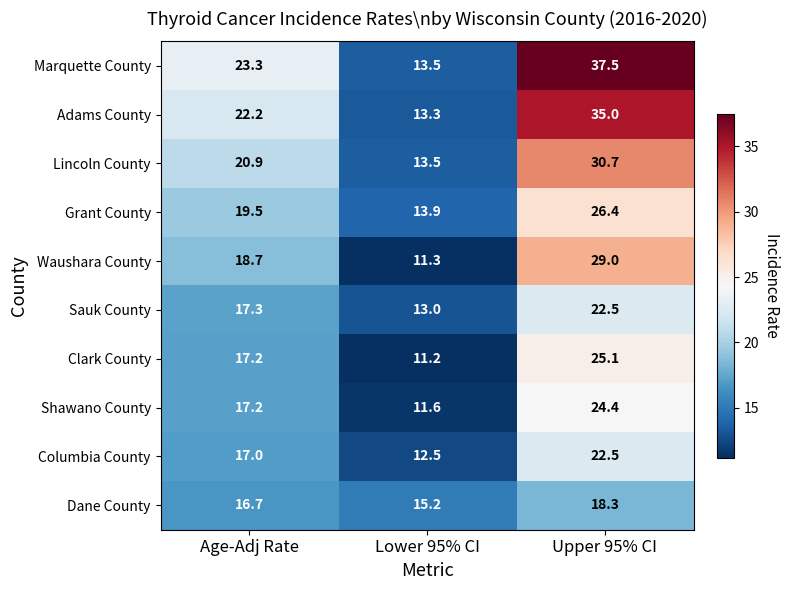

What is the sum of all Lincoln County values?

65.1